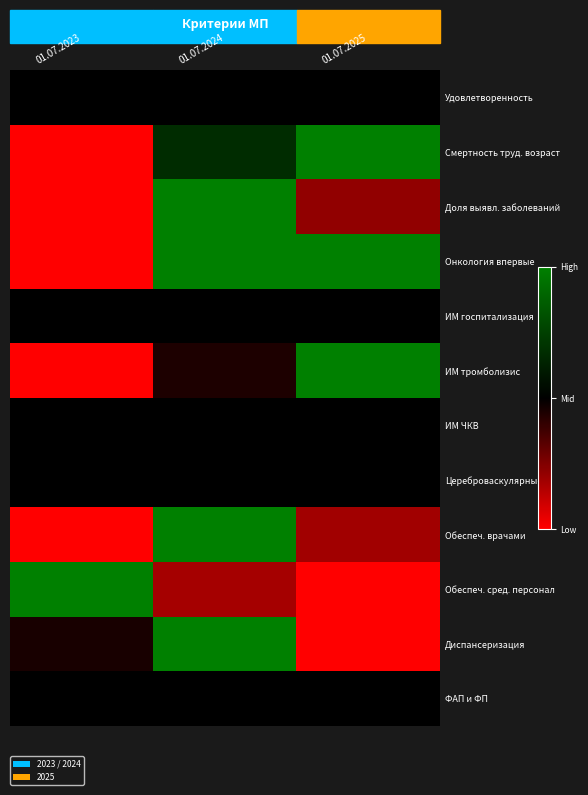

How many data points does each series have?

3